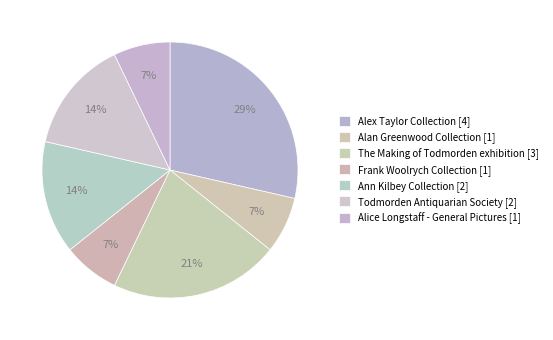

What percentage is NOT represented by Todmorden Antiquarian Society?

85.7%